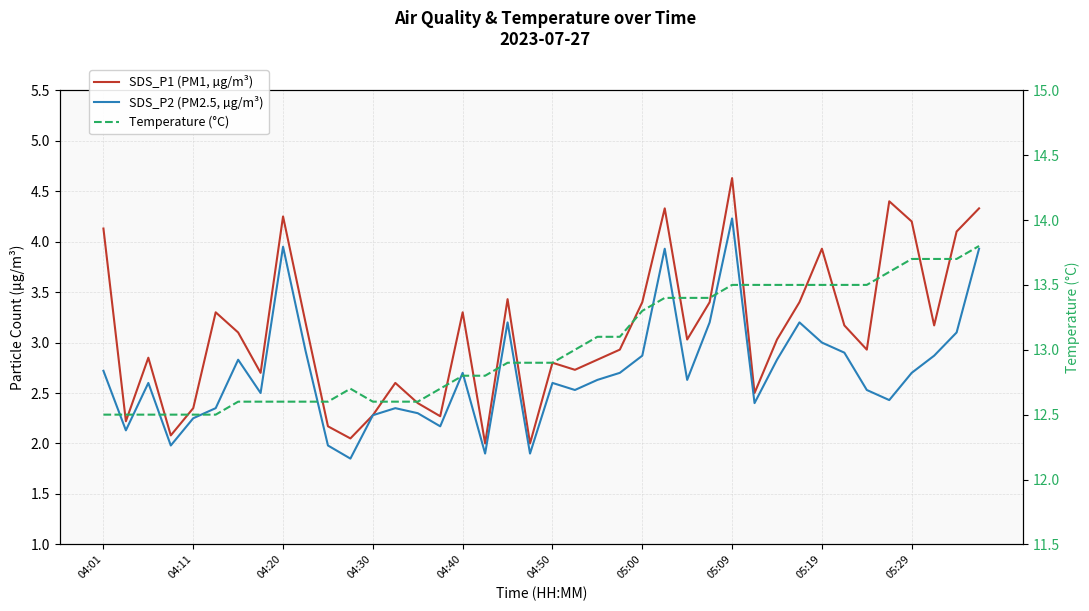

What are all the series names shown in the legend?

SDS_P1 (PM1, µg/m³), SDS_P2 (PM2.5, µg/m³), Temperature (°C)